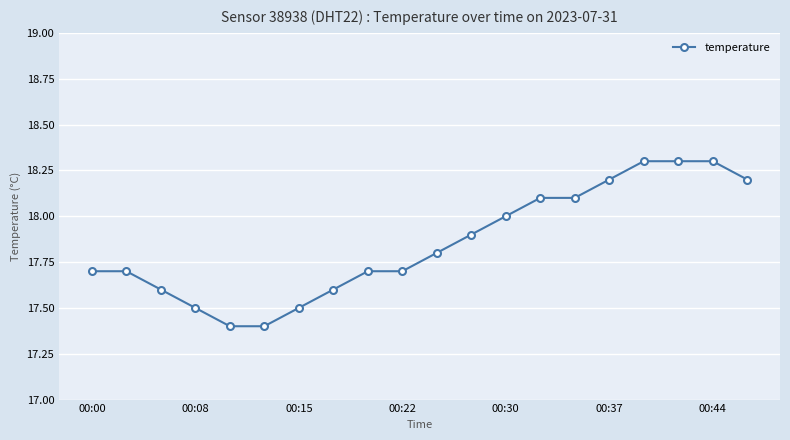

What is the greatest value displayed?

18.3